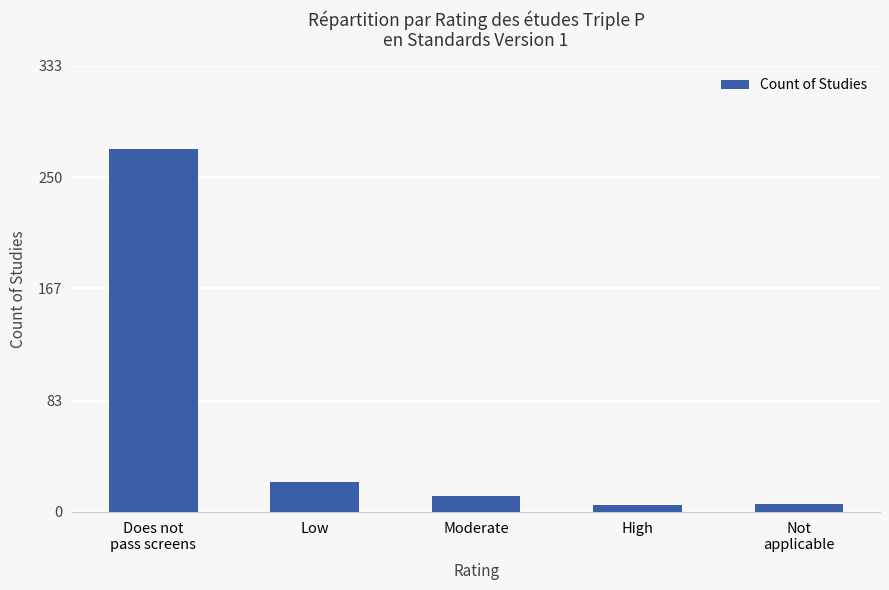

At which category does the chart reach its peak across all series?

Does not
pass screens